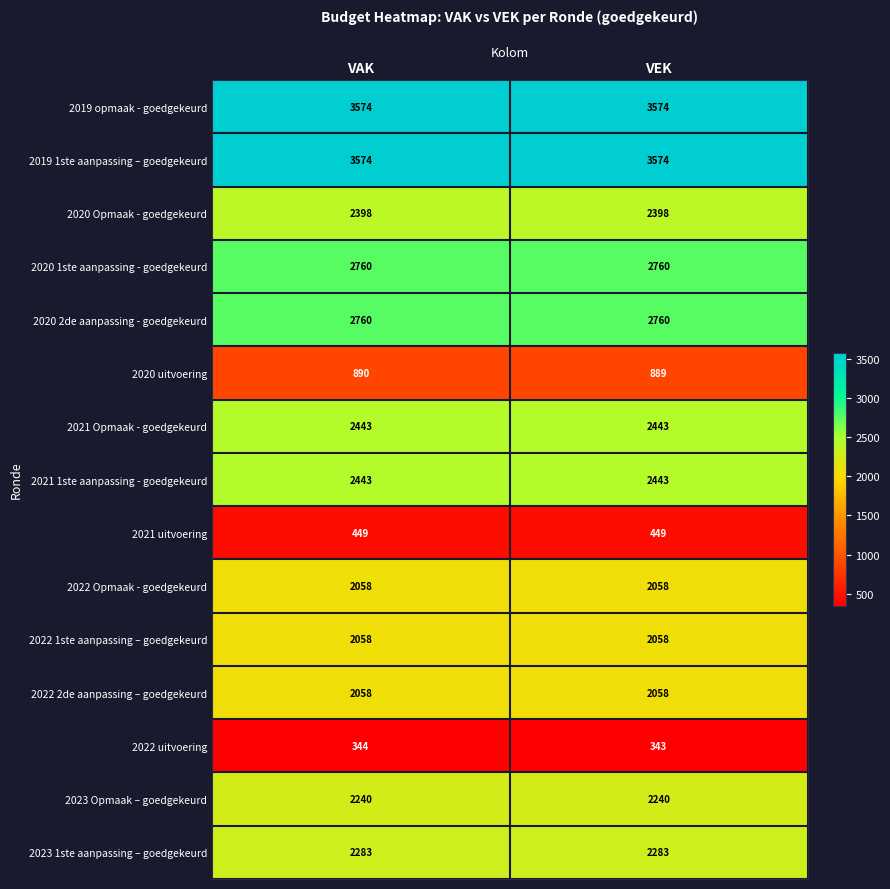

Which label corresponds to the smallest value in the chart?

VEK